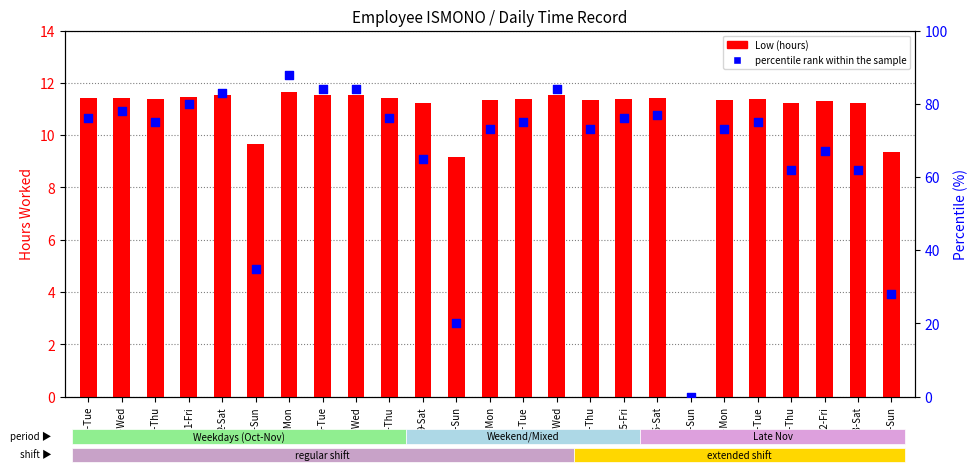

Which series contains the lowest Y value?

Low (hours)